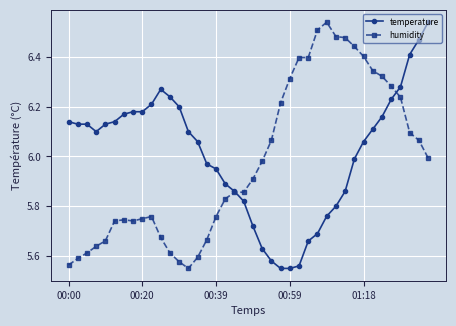

At how many categories does at least one series exceed 5?

40